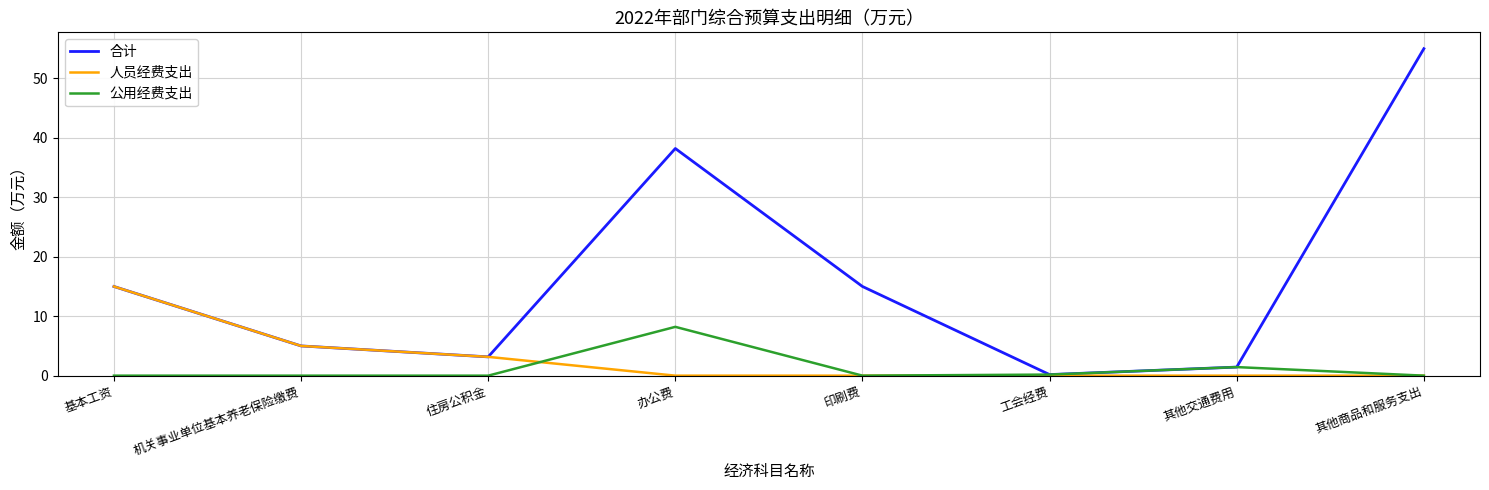

Which series has the largest total across all categories?

合计